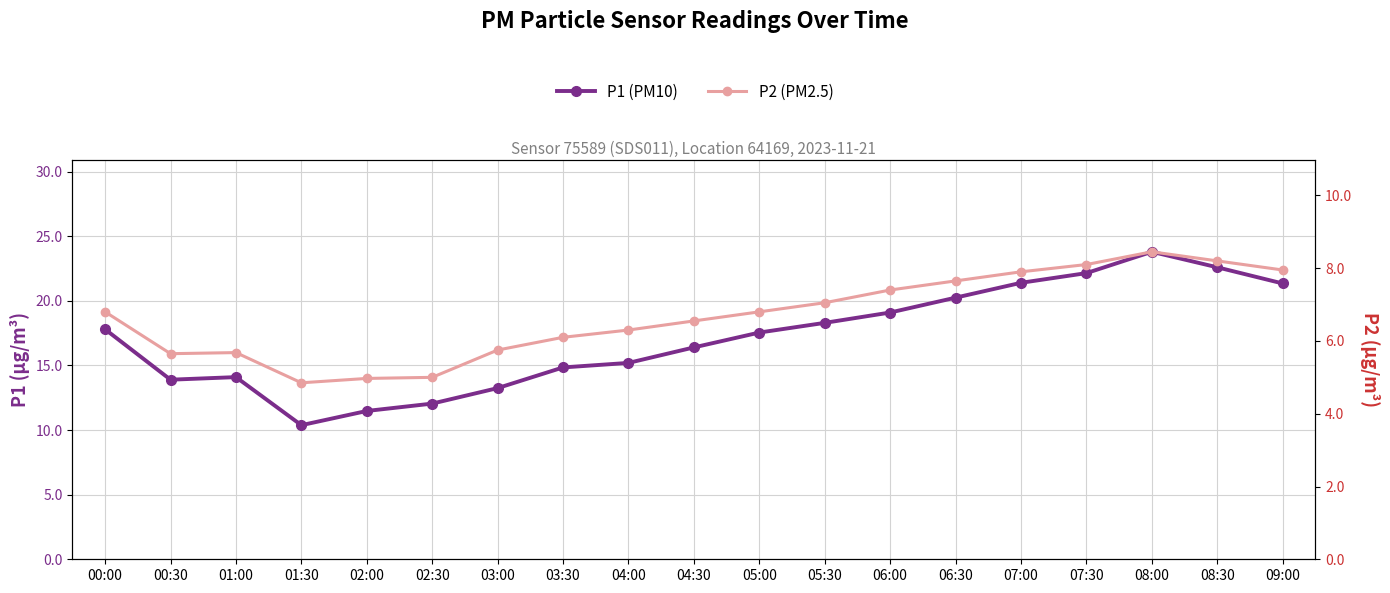

Reading right to left, what are all the values shown in this chart?

P1 (PM10): 21.4	22.6	23.8	22.1	21.4	20.2	19.1	18.3	17.6	16.4	15.2	14.8	13.2	12.1	11.5	10.4	14.1	13.9	17.8
P2 (PM2.5): 8.0	8.2	8.4	8.1	7.9	7.7	7.4	7.0	6.8	6.5	6.3	6.1	5.8	5.0	5.0	4.8	5.7	5.7	6.8